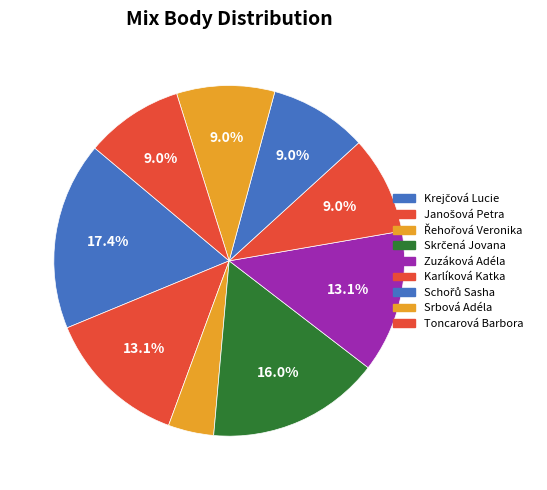

What is the change in value from Krejčová Lucie to Zuzáková Adéla?

-40